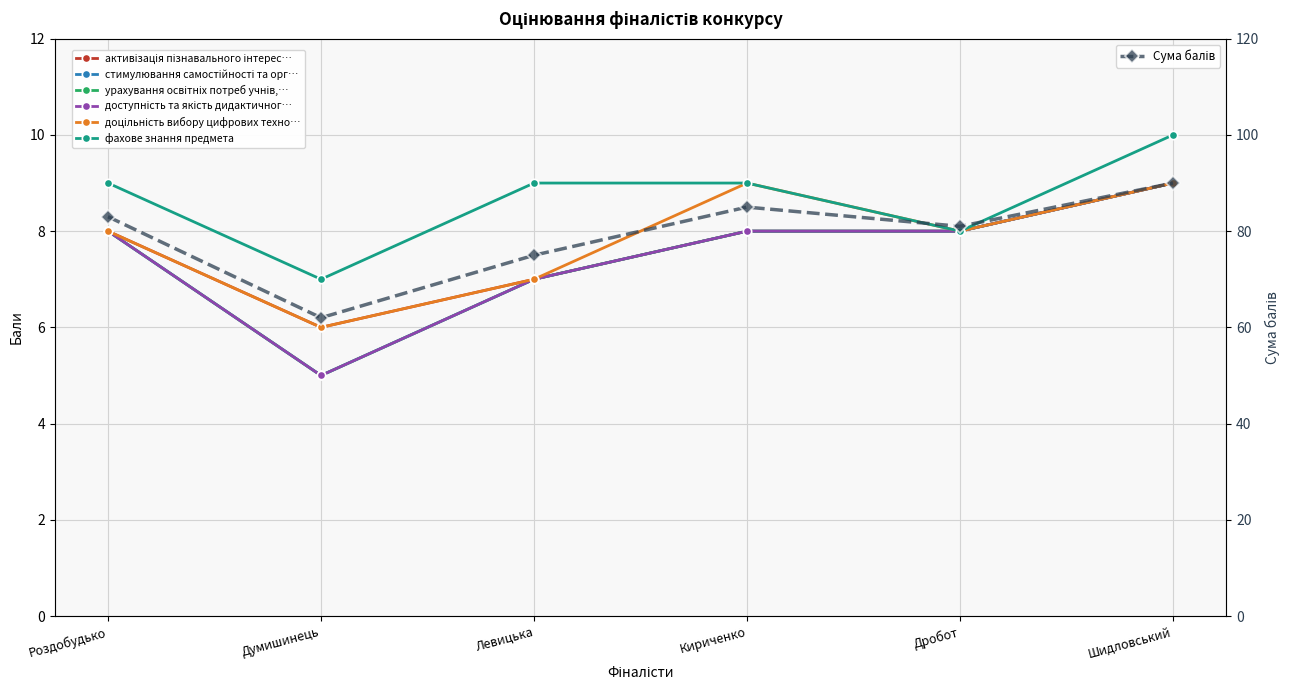

What is the highest value of the стимулювання самостійності та організації series?

9